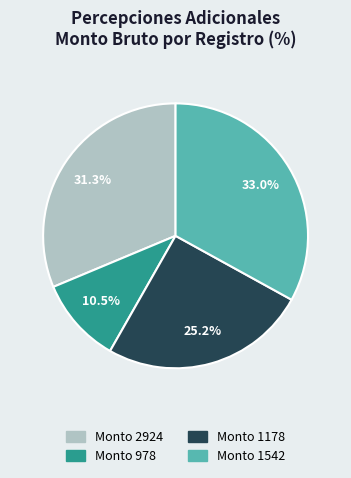

How many slices are in this pie chart?

4